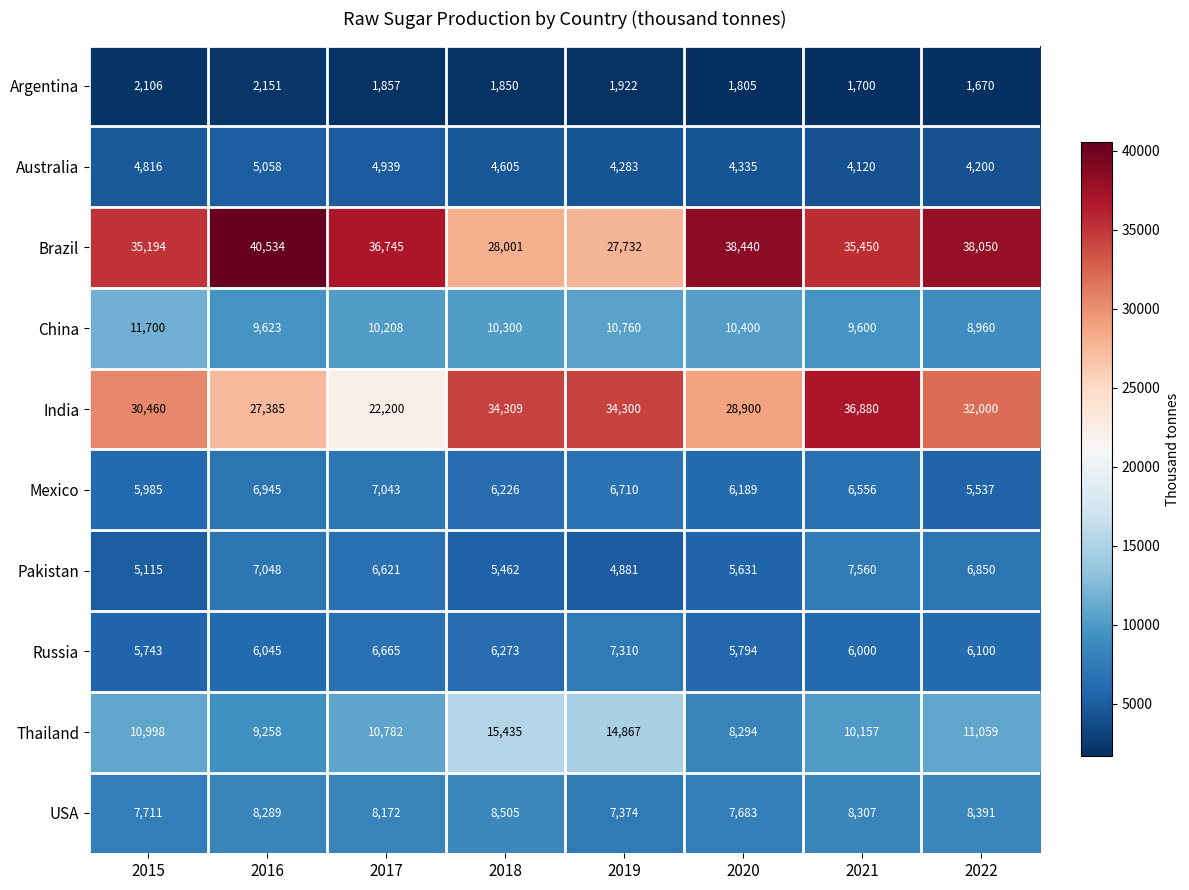

Which series has the widest spread of values?

India